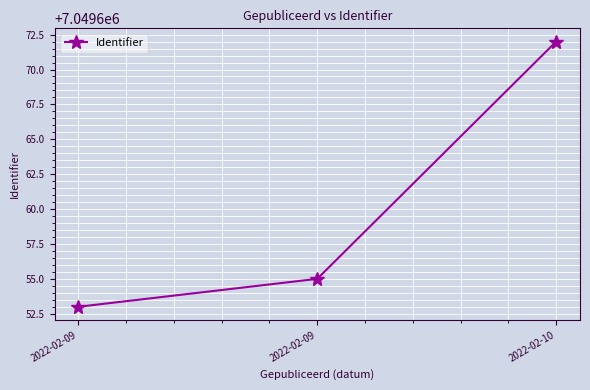

The value at 2022-02-09 is 7049655. True or false?

True